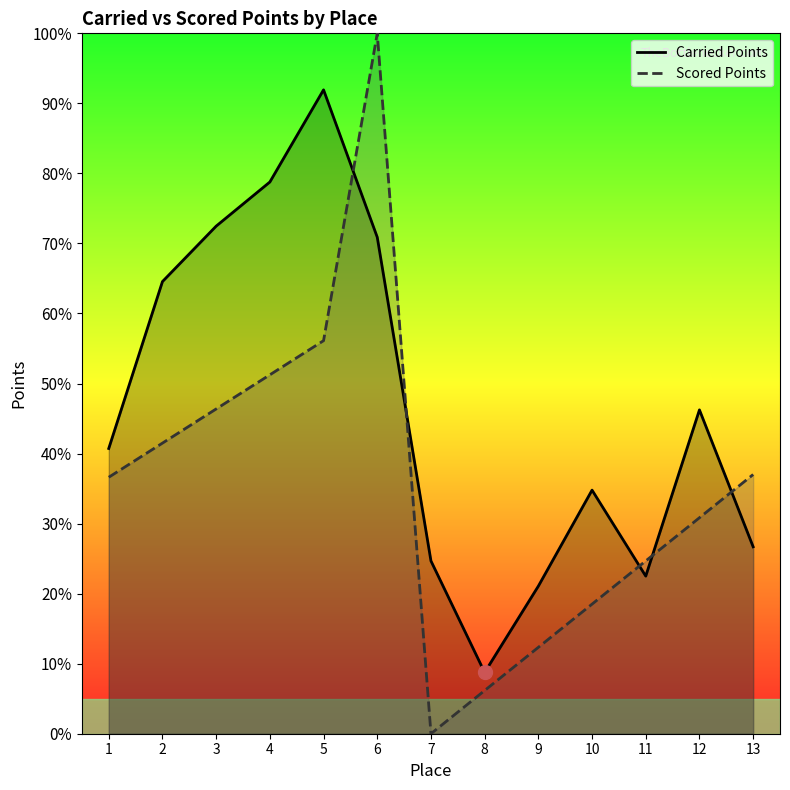

Which label corresponds to the largest value in the chart?

6